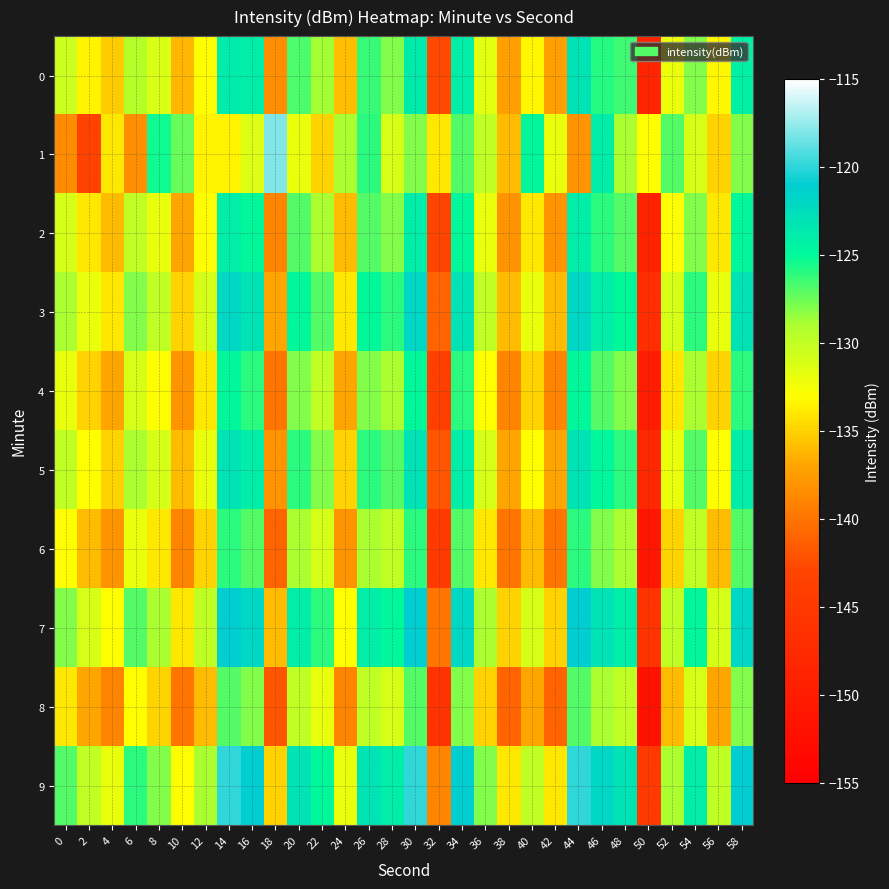

Count the number of categories in the chart.

30